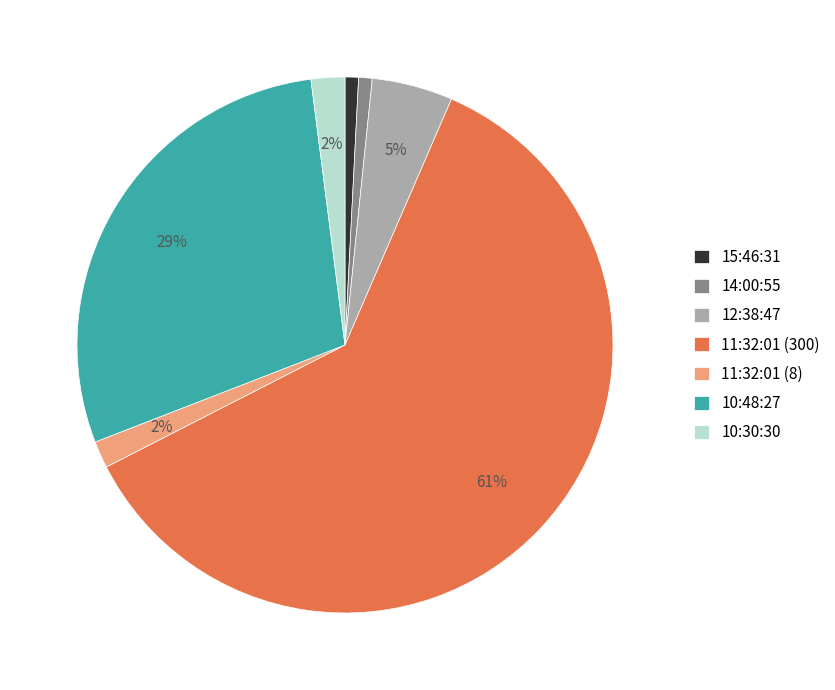

Is it true that 12:38:47 is 5% of the pie?

True